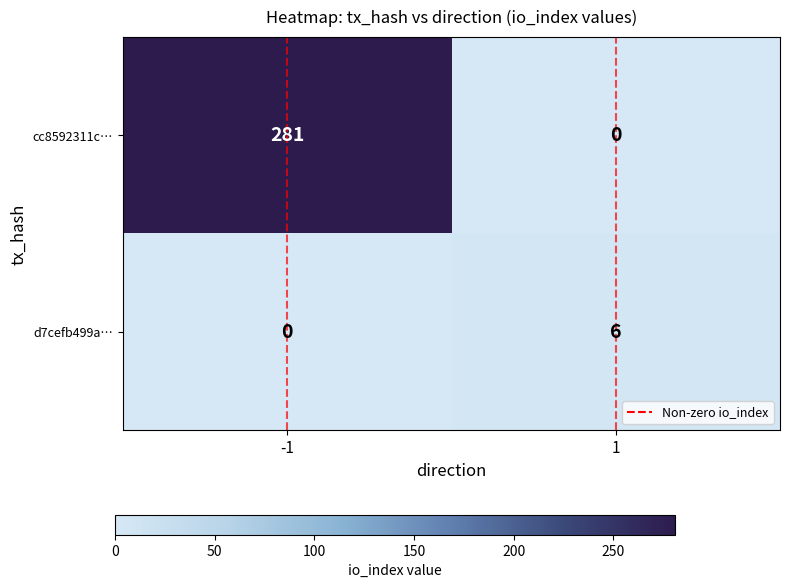

Which series has the largest total across all categories?

cc8592311c…